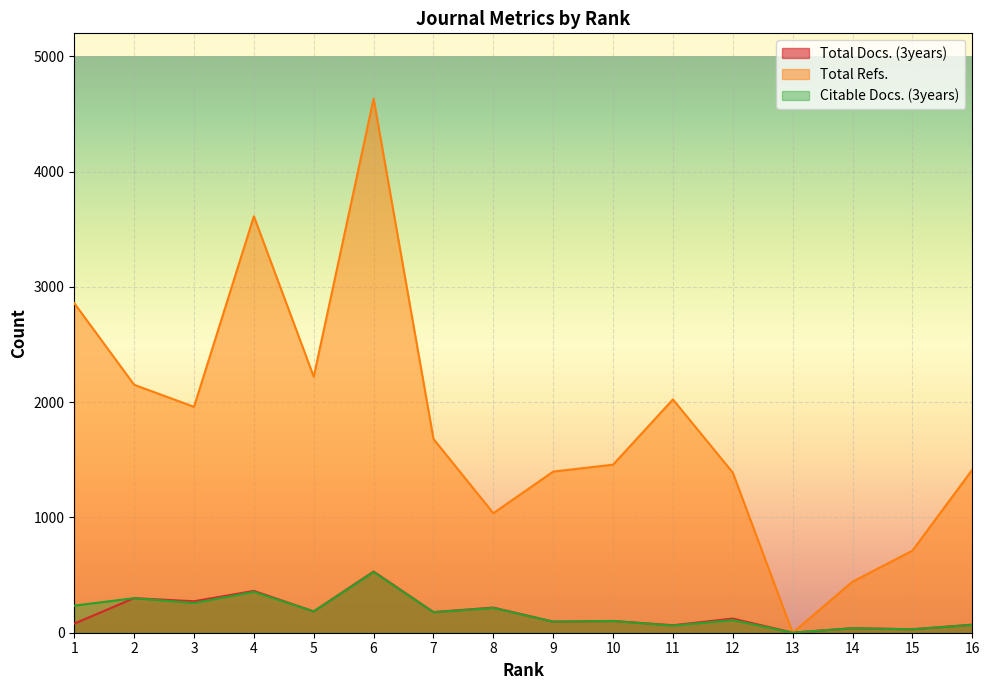

How many values in the Total Refs. series exceed 1681?

7